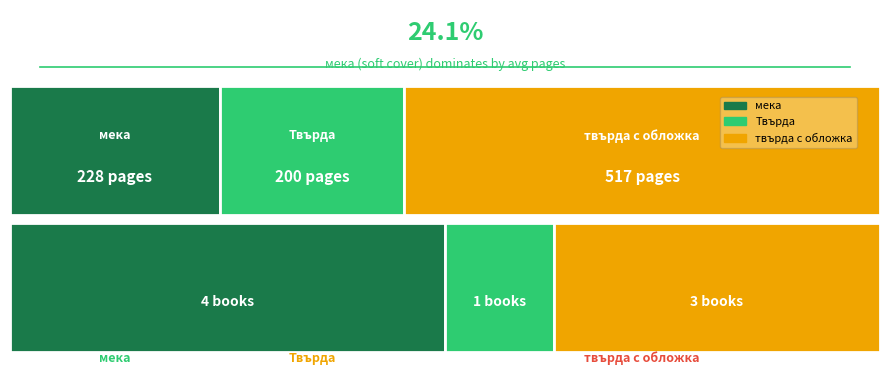

At which label does the data first exceed 288?

твърда с обложка